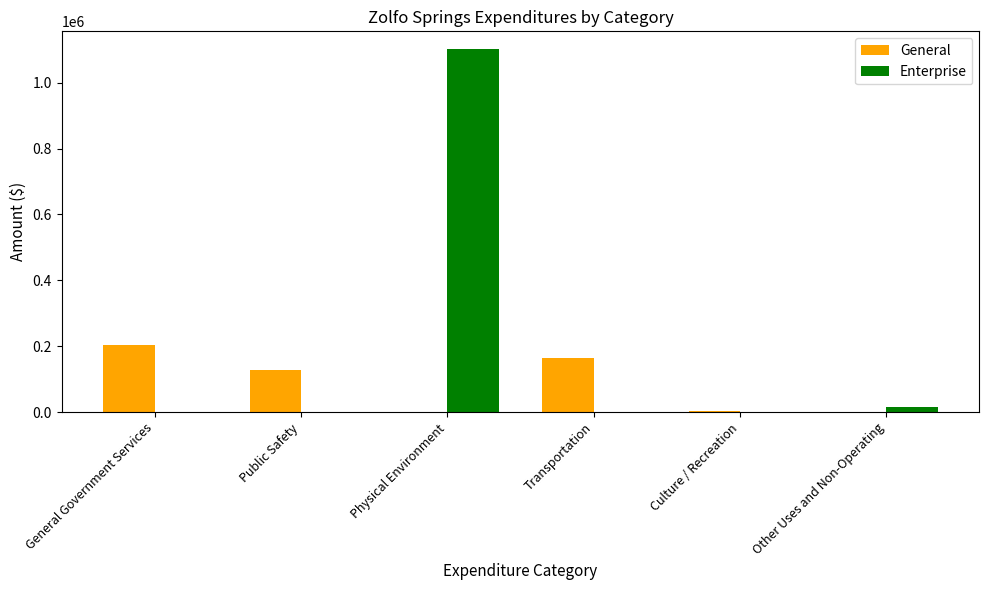

Reading left to right, extract all data points from this chart.

General: General Government Services=203290	Public Safety=128279	Physical Environment=0	Transportation=164253	Culture / Recreation=4872	Other Uses and Non-Operating=0
Enterprise: General Government Services=0	Public Safety=0	Physical Environment=1100848	Transportation=0	Culture / Recreation=0	Other Uses and Non-Operating=14223